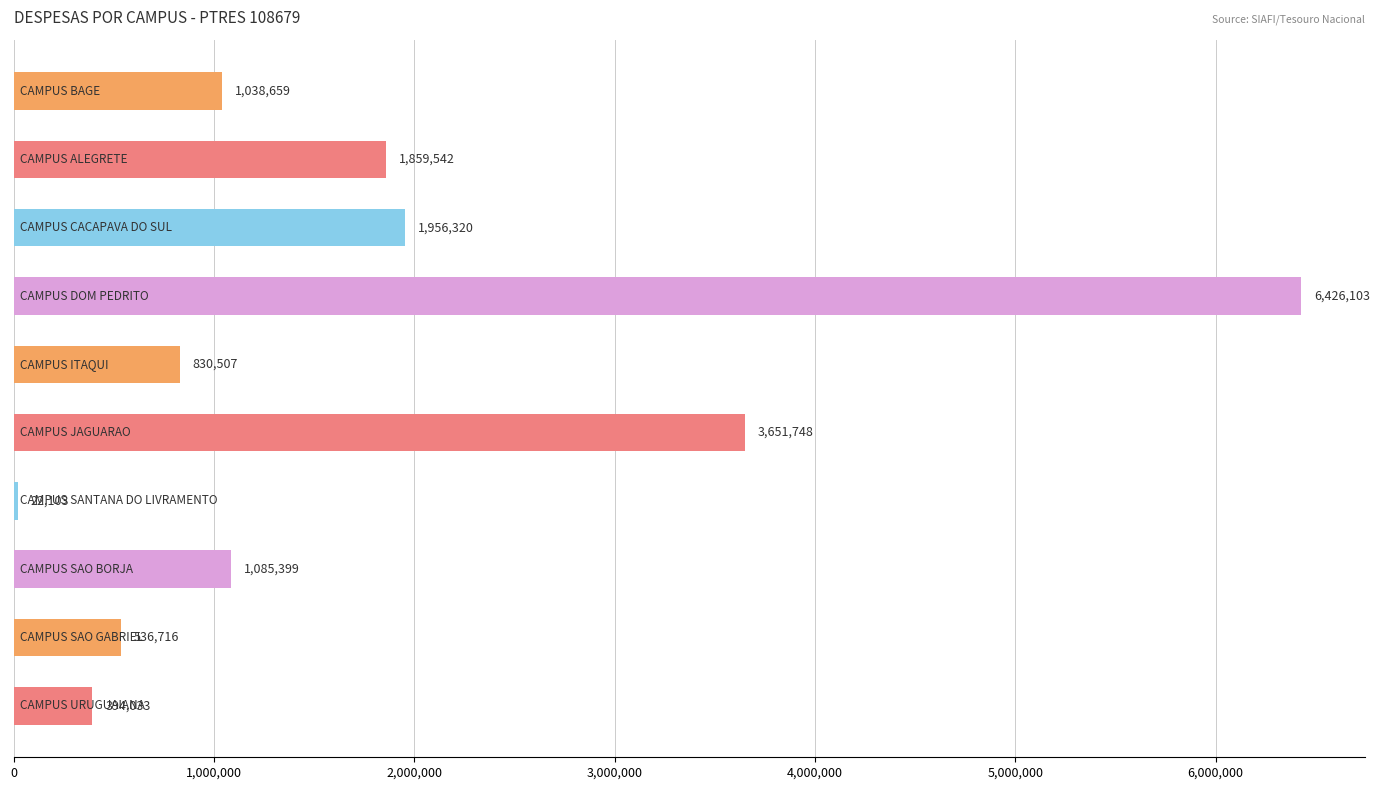

What is the average value?

1780113.0